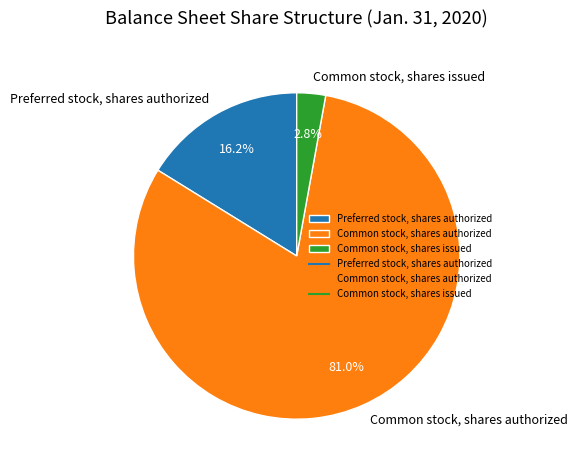

Approximately how many times larger is the value at Common stock, shares authorized compared to Preferred stock, shares authorized?

5.0